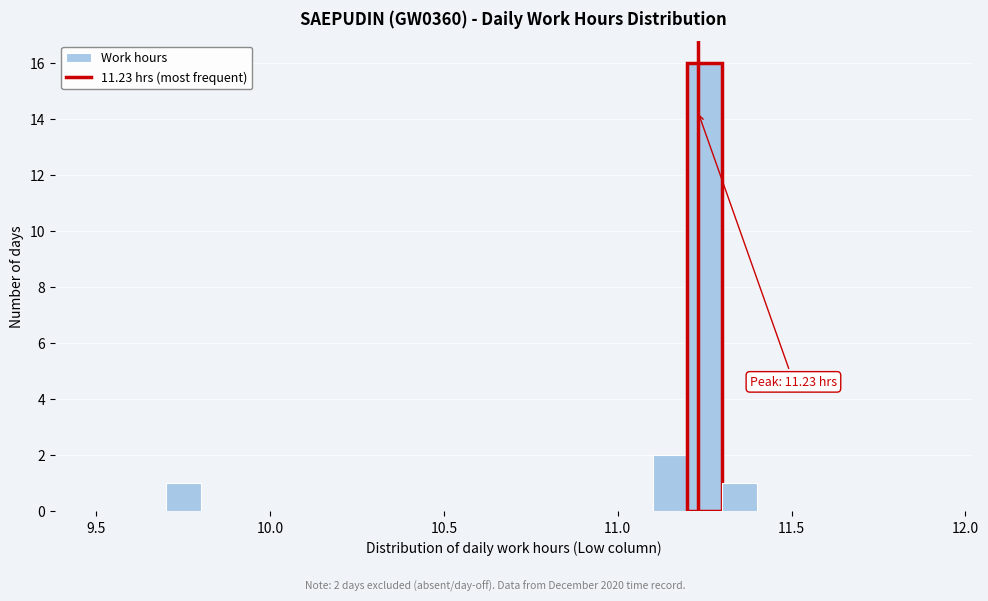

Read against the x-axis, roughly where is the centre of the tallest bar?

11.25